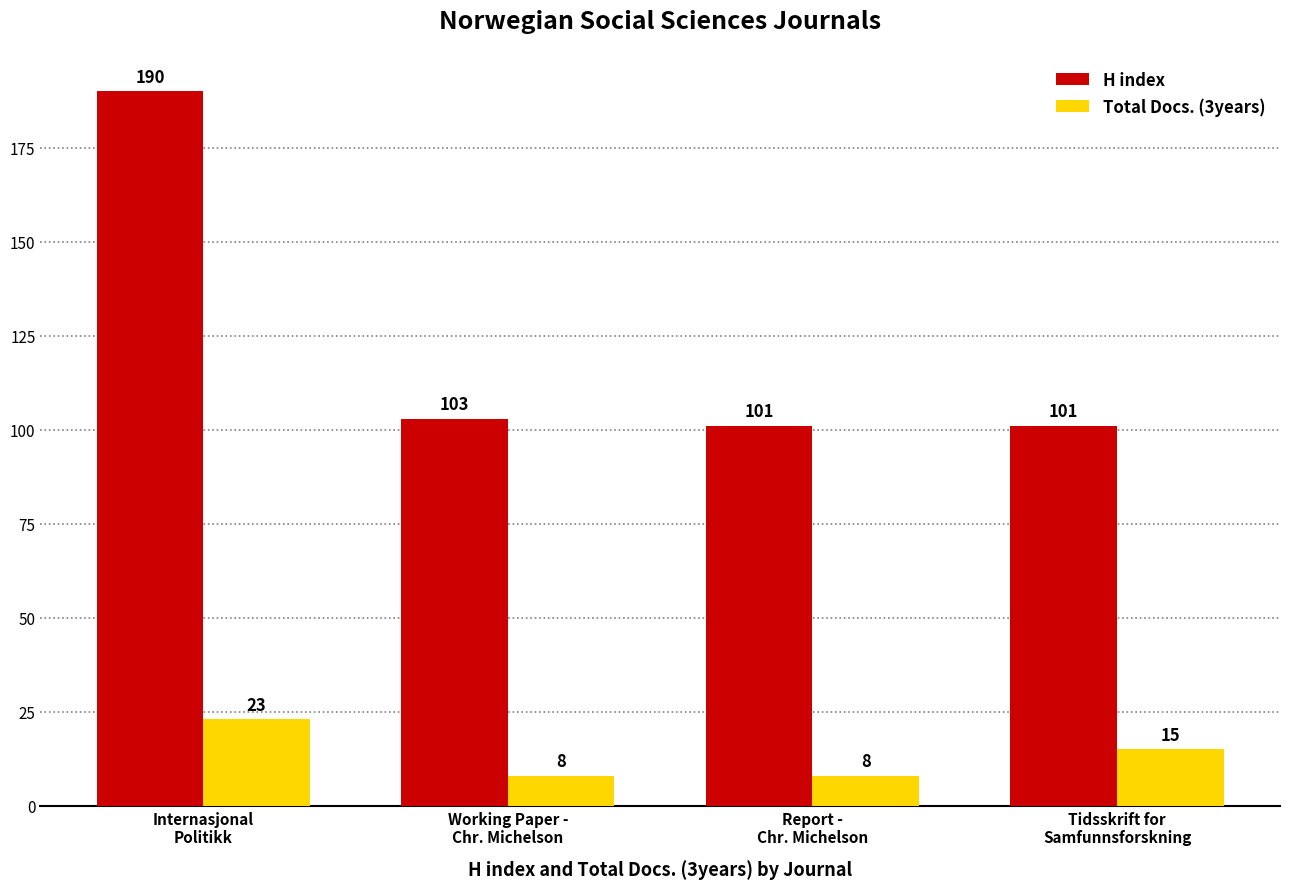

What is the minimum value shown in the chart?

8